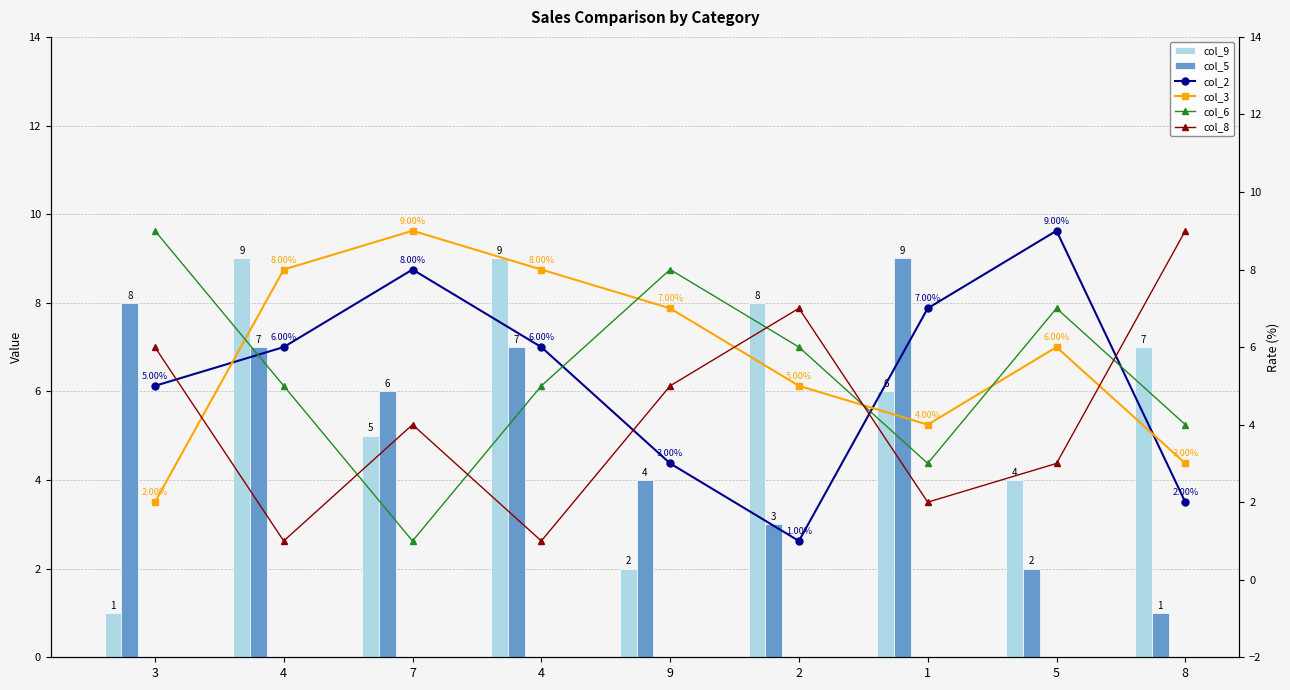

True or false: col_9 has a value of 9 at 4.

True